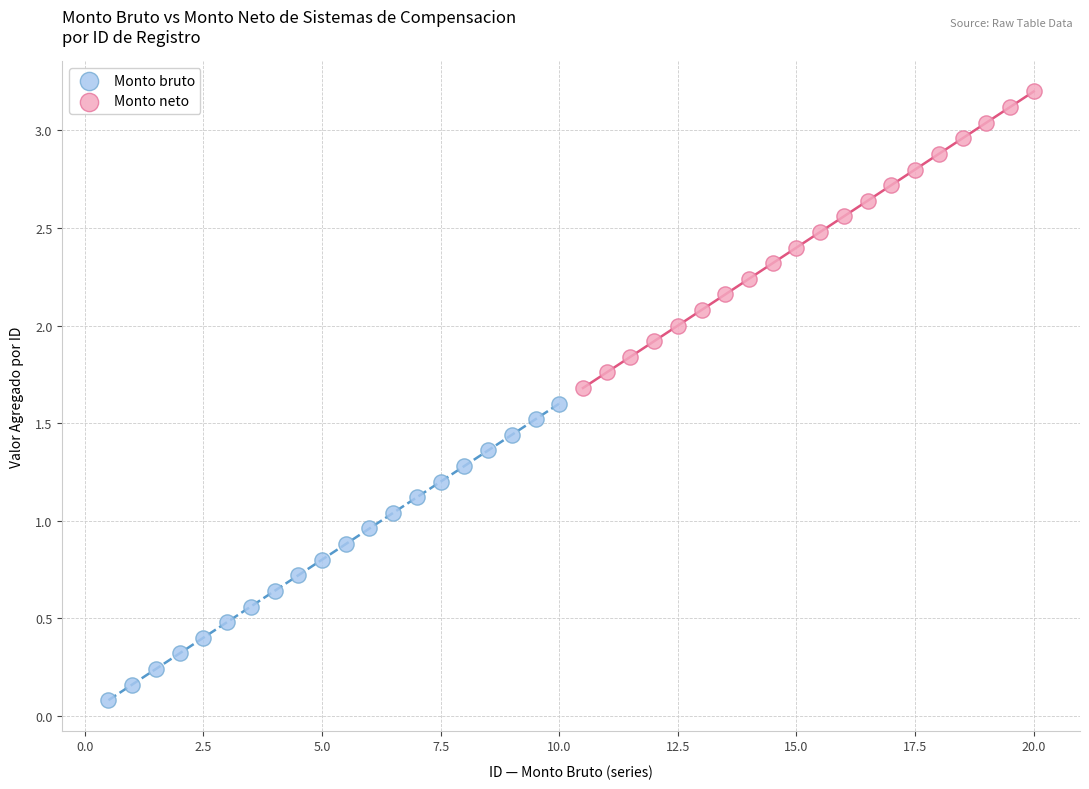

What are all the series names shown in the legend?

Monto bruto, Monto neto